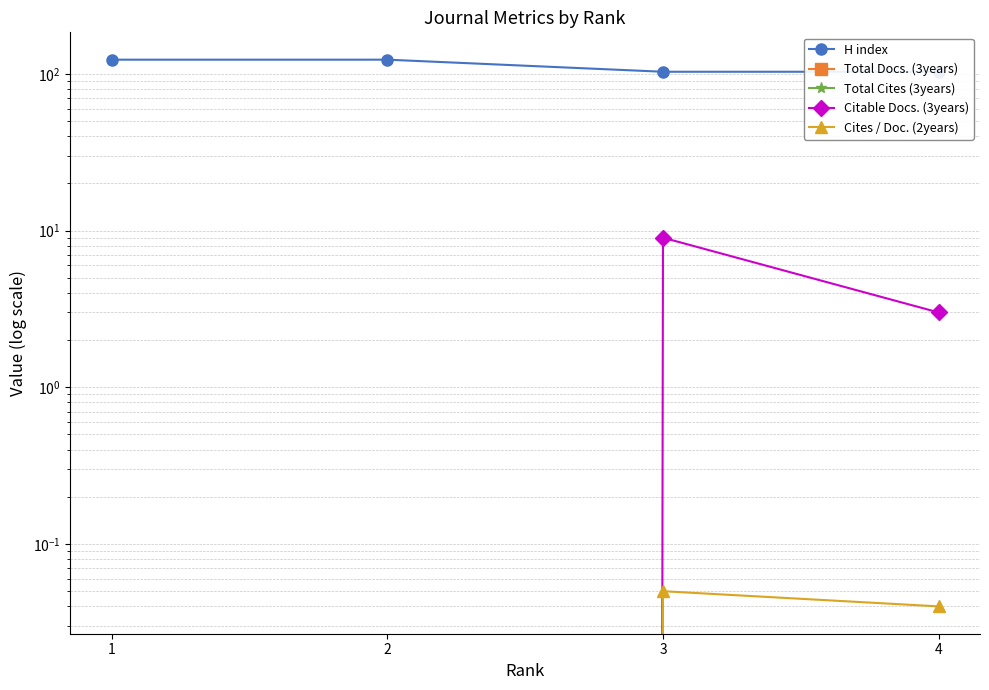

Count the number of data series in this chart.

5